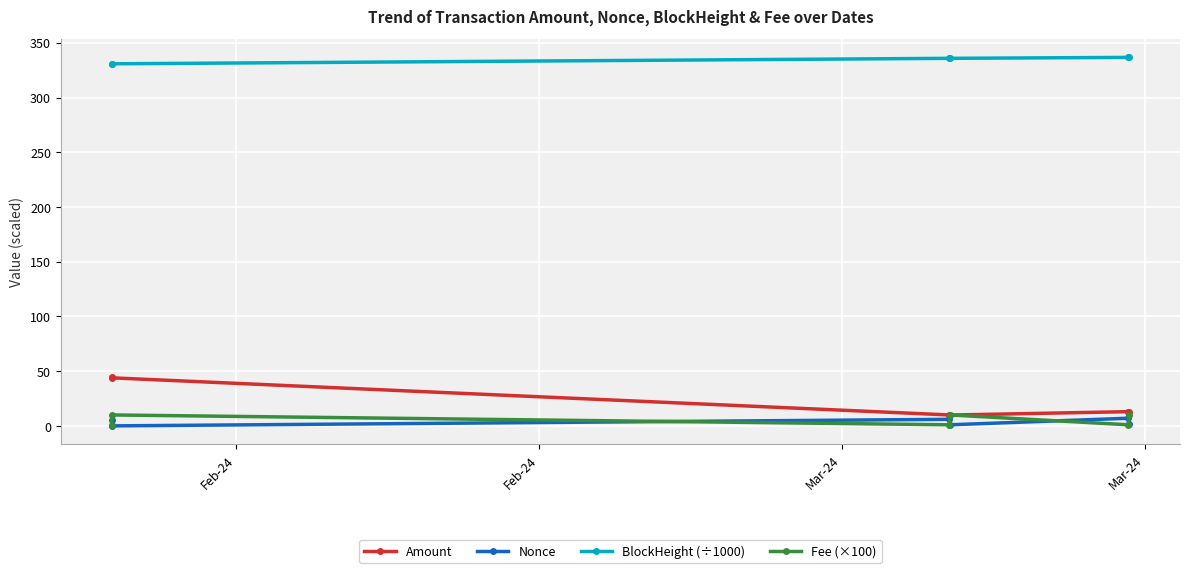

Which series has the largest range (max minus min)?

Amount